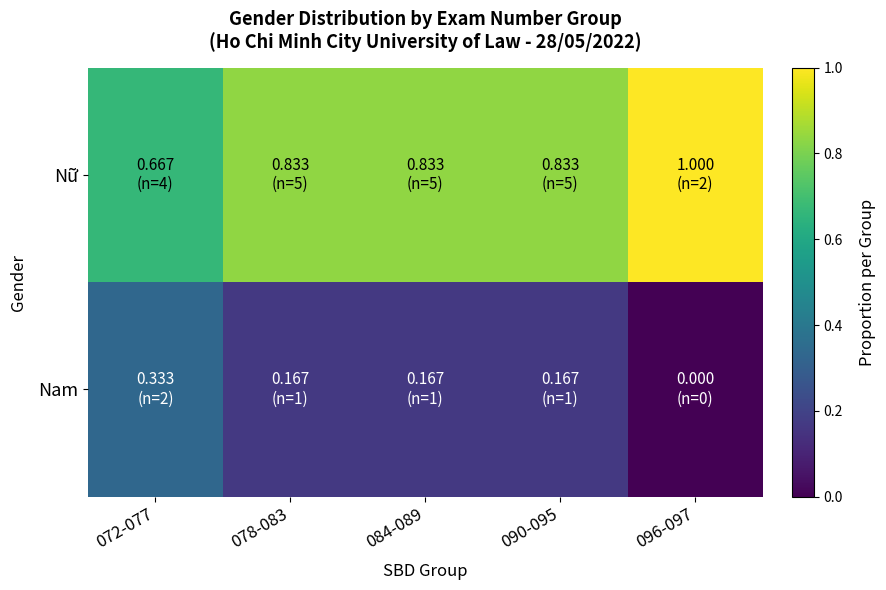

Reading right to left, list all the values displayed in this chart.

Nữ: 096-097=1.0	090-095=0.8	084-089=0.8	078-083=0.8	072-077=0.7
Nam: 096-097=0.0	090-095=0.2	084-089=0.2	078-083=0.2	072-077=0.3